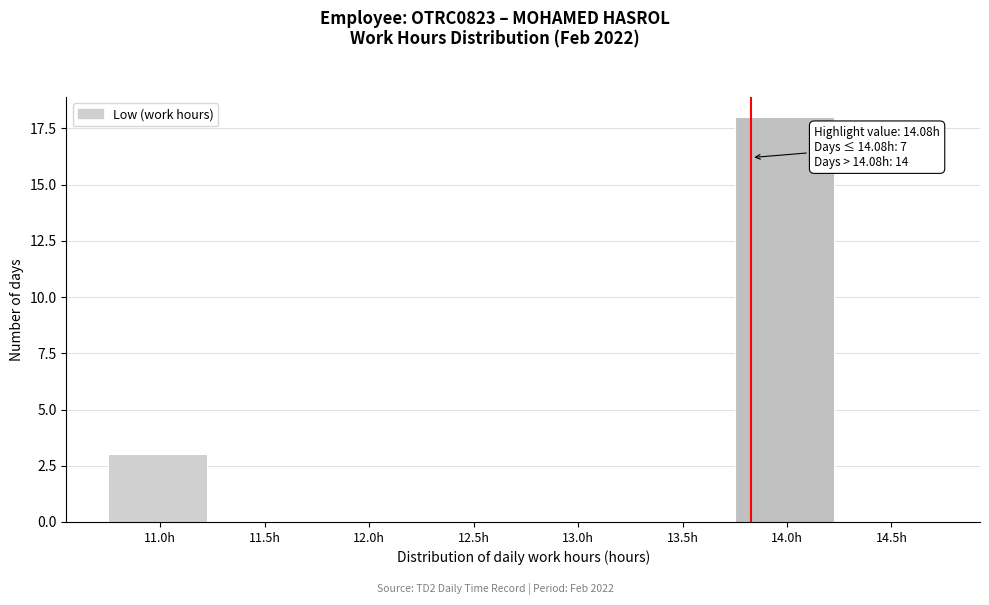

Reading left to right, extract all data points from this chart.

11.0h=3	11.5h=0	12.0h=0	12.5h=0	13.0h=0	13.5h=0	14.0h=18	14.5h=0